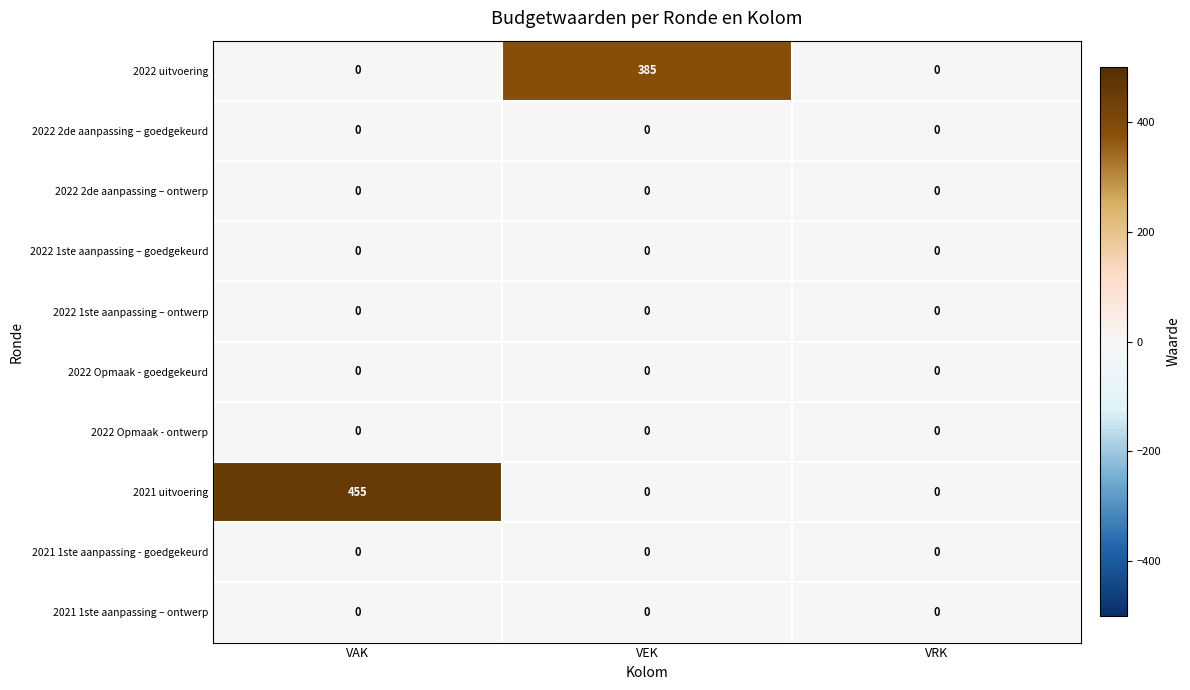

How many data points does each series have?

3